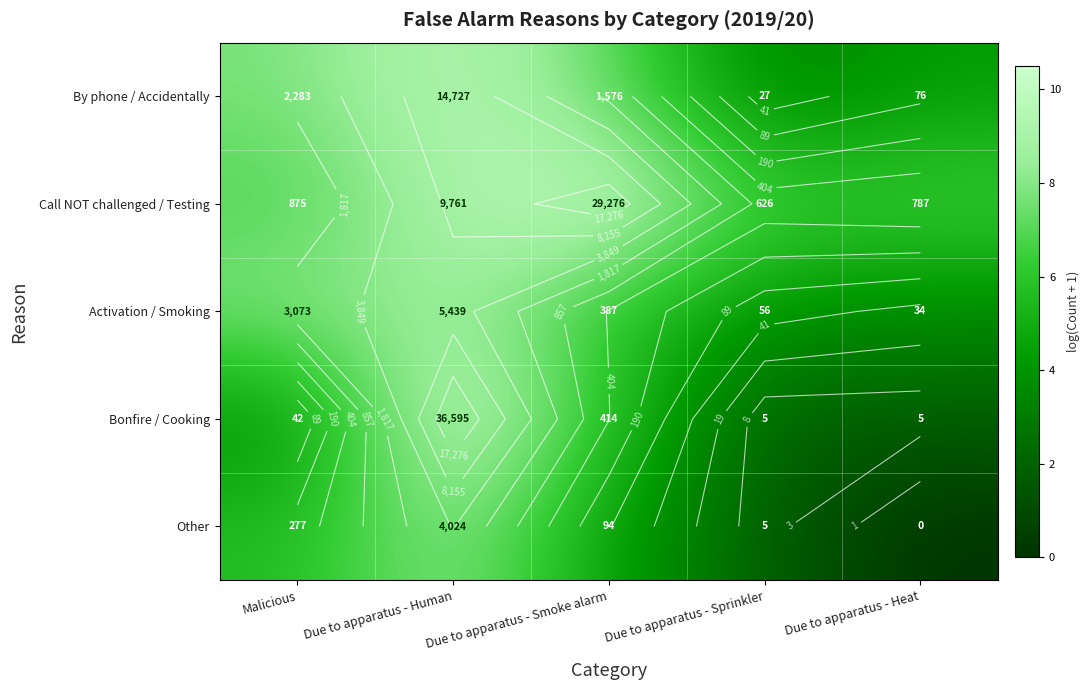

What is the difference between the Call NOT challenged / Testing values at Due to apparatus - Human and Due to apparatus - Sprinkler?

2.7